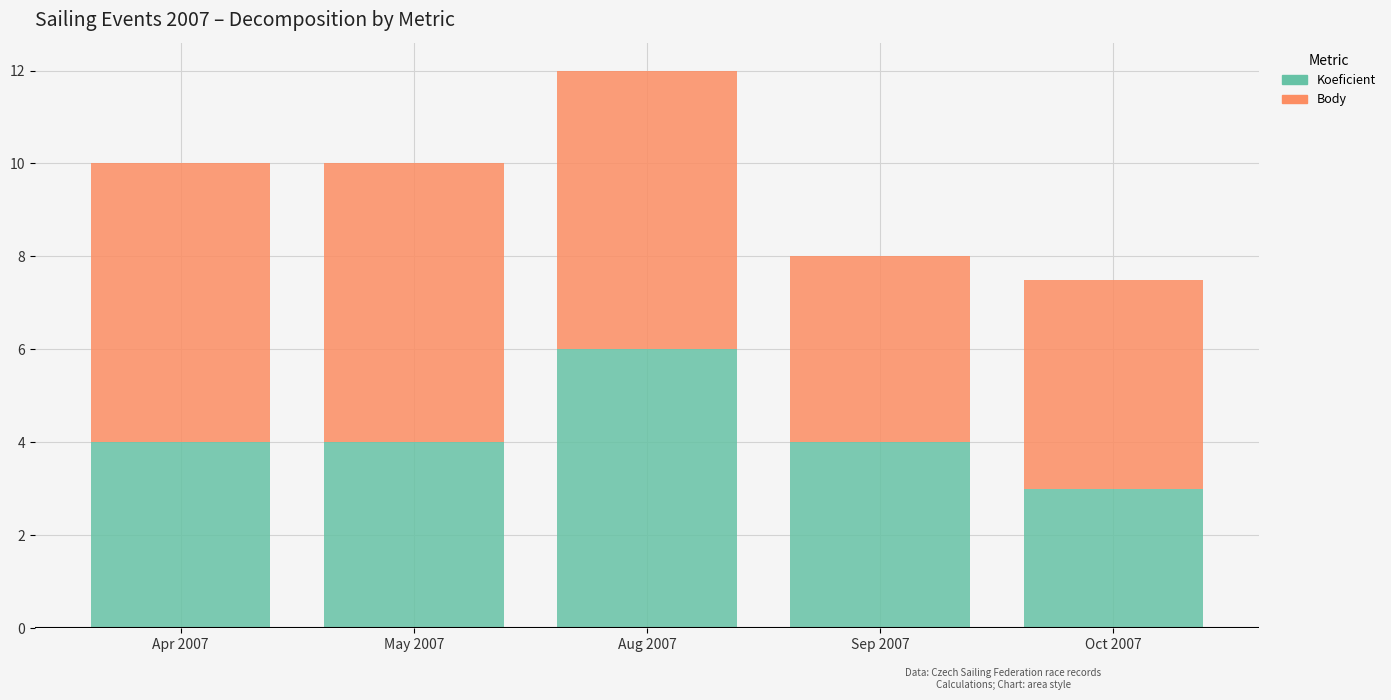

What is the average value of the Koeficient series?

4.2